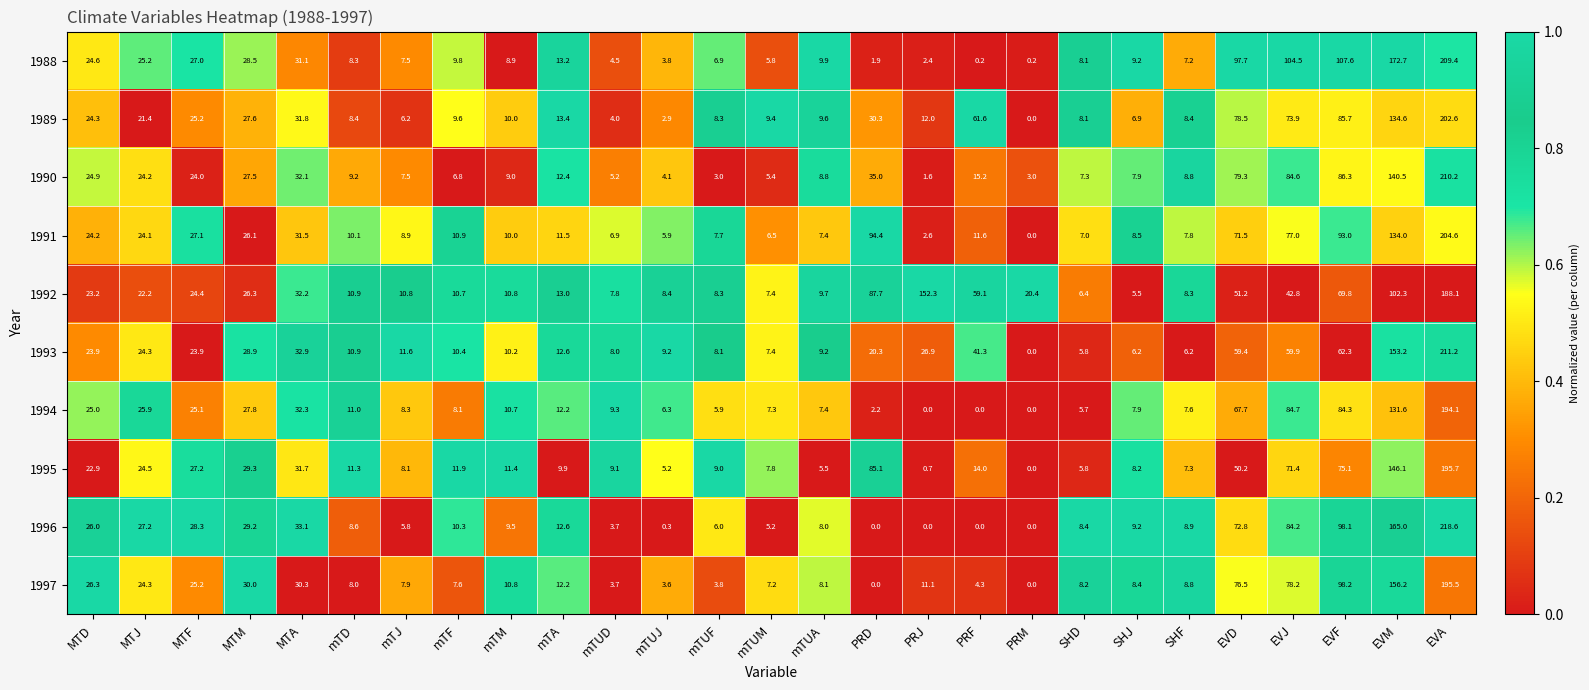

What is the sum of all 1995 values?

884.4